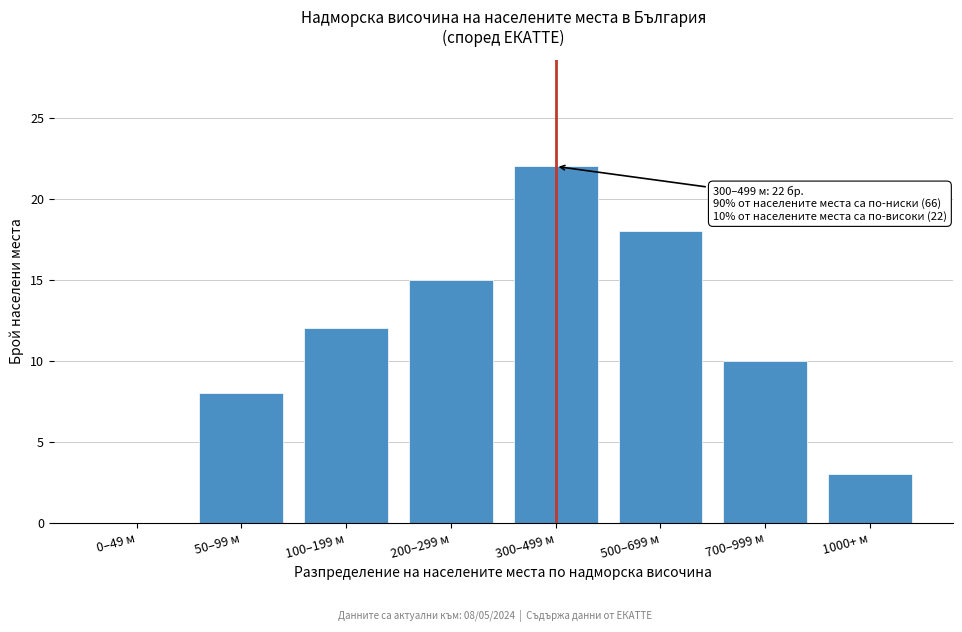

Reading left to right, extract all data points from this chart.

0–49 м=0	50–99 м=8	100–199 м=12	200–299 м=15	300–499 м=22	500–699 м=18	700–999 м=10	1000+ м=3